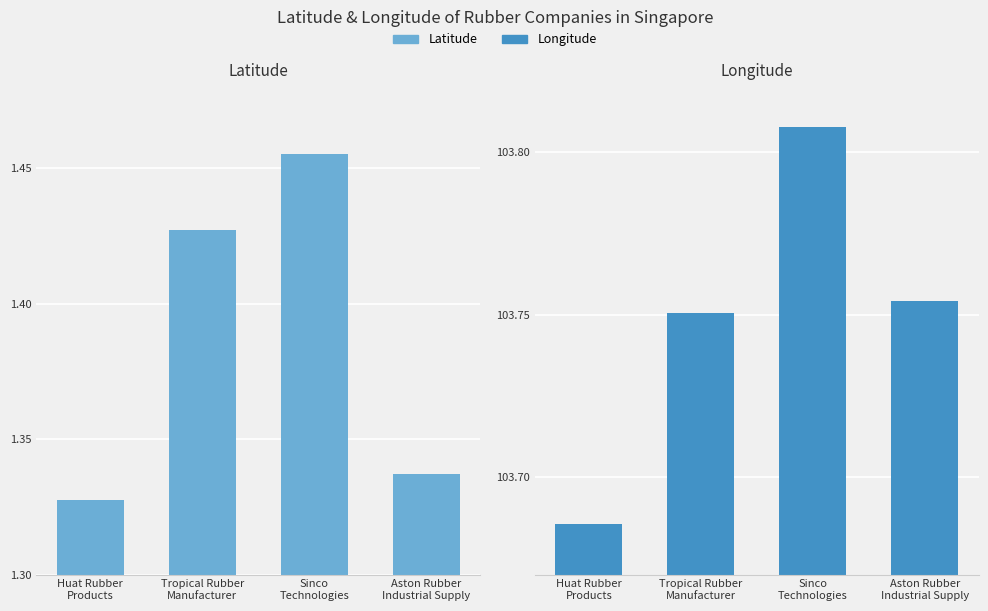

At which category is the sum across all series the highest?

Sinco
Technologies